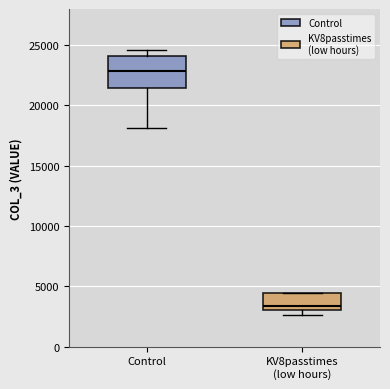

Reading left to right, read every box against the y-axis: the position of its median line, the range the box covers, and the ends of its whiskers. The values are not printed on the chart, so give them approximately, as read against the axis.

Control: median 23000, box 21500 to 24000, whiskers 18000 to 24500
KV8passtimes (low hours): median 3500, box 3000 to 4500, whiskers 2500 to 4500